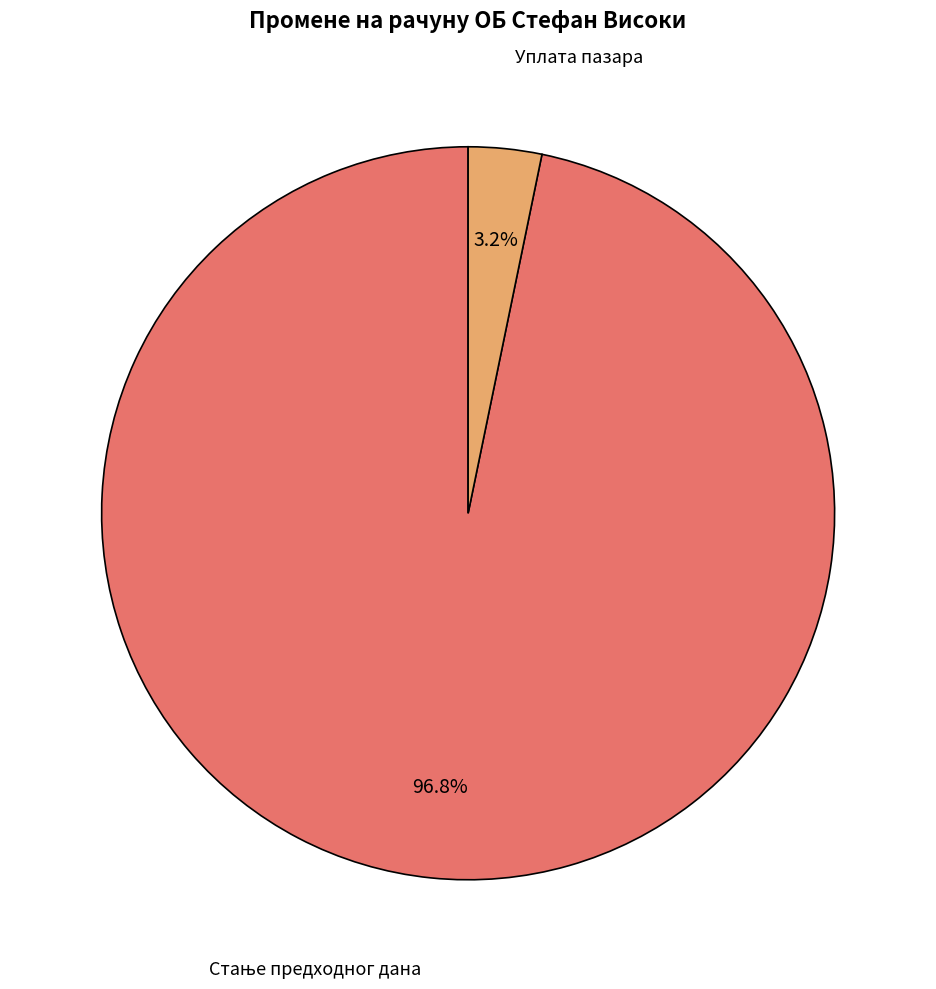

Is there a majority slice in this chart?

Yes